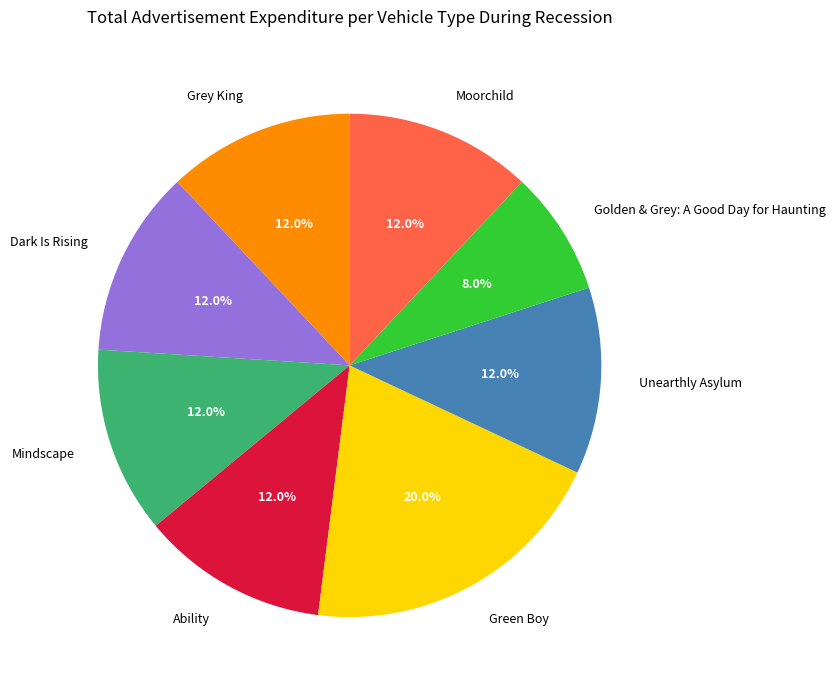

What percentage do Ability and Mindscape together represent?

24.0%